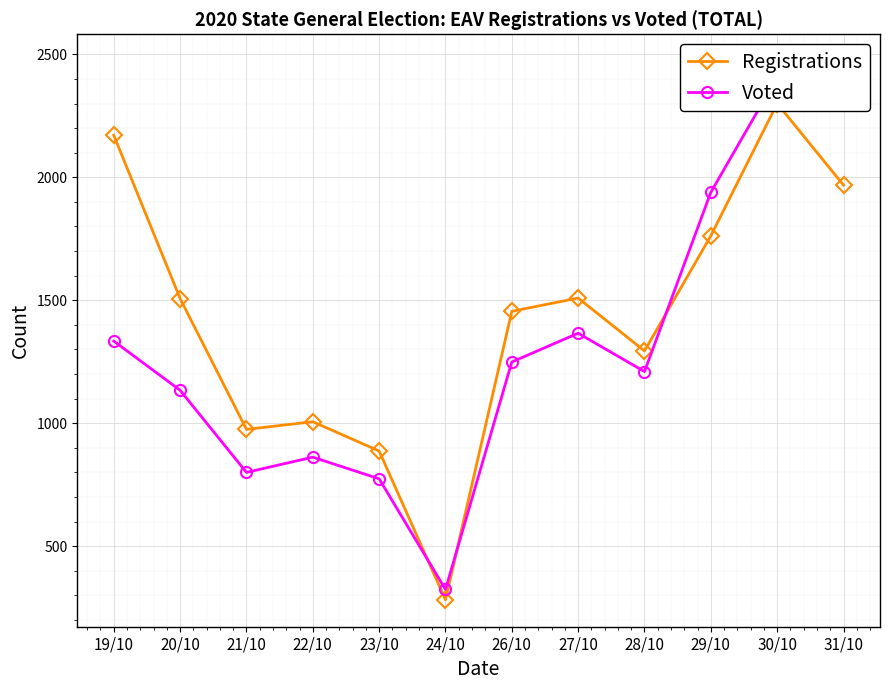

What is the value of the Registrations point at the 3rd from the left?

975